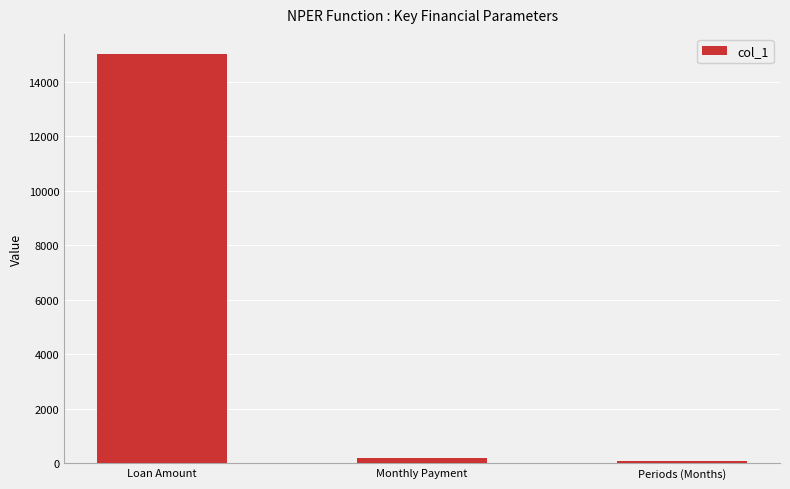

What is the label of the 1st bar from the right?

Periods (Months)